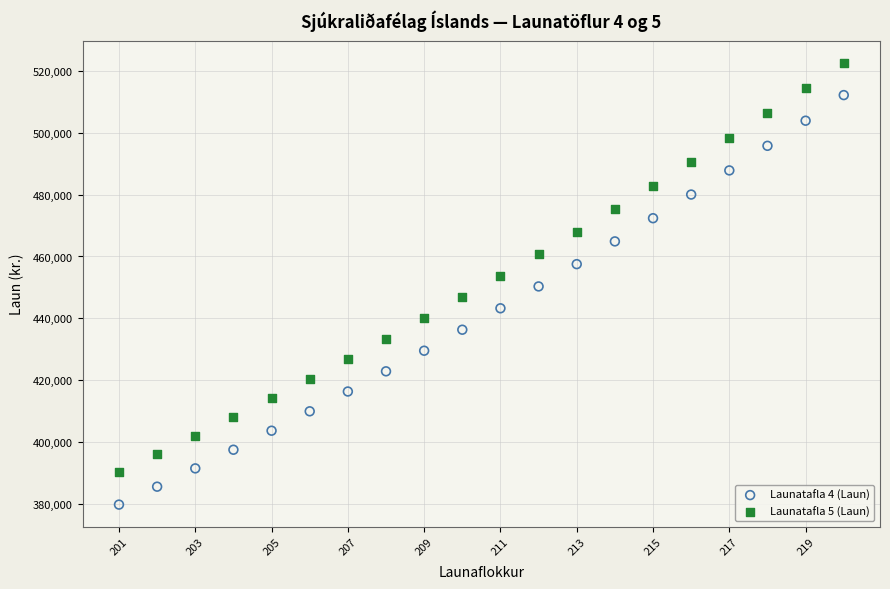

Which series reaches the maximum Y coordinate?

Launatafla 5 (Laun)